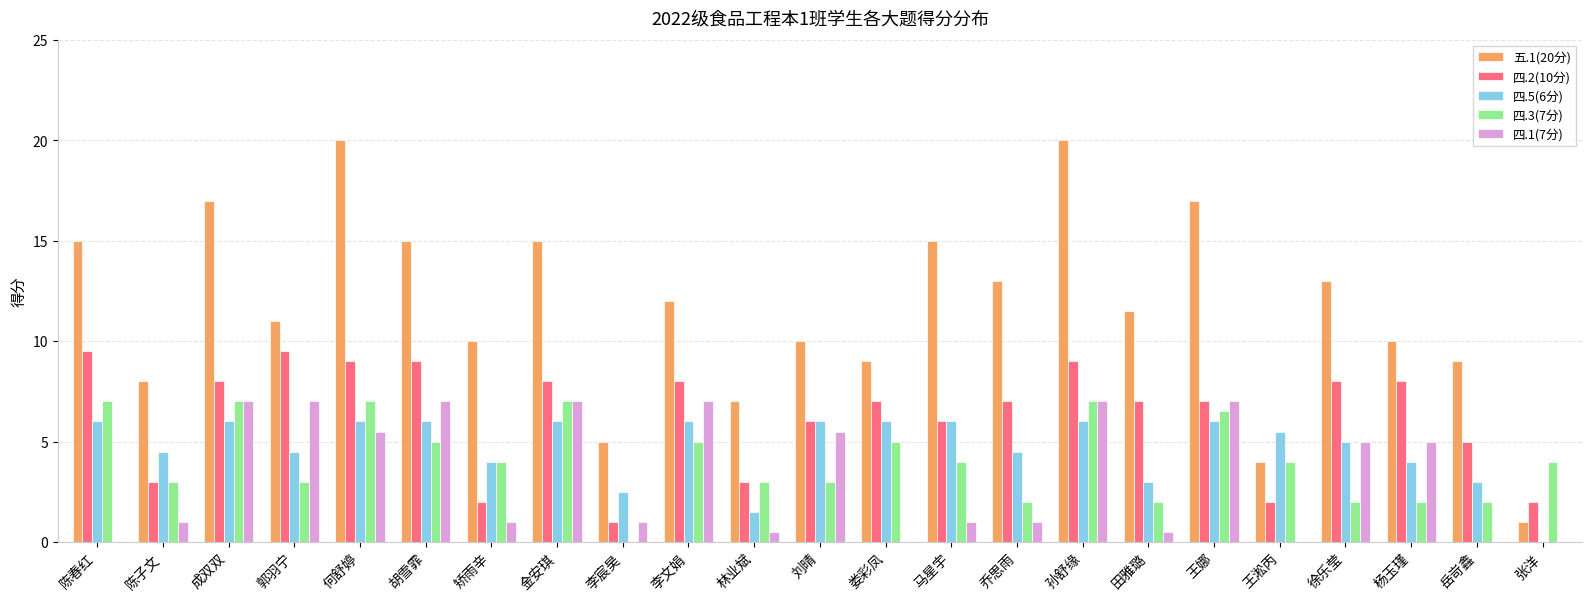

Which series has the largest total across all categories?

五.1(20分)